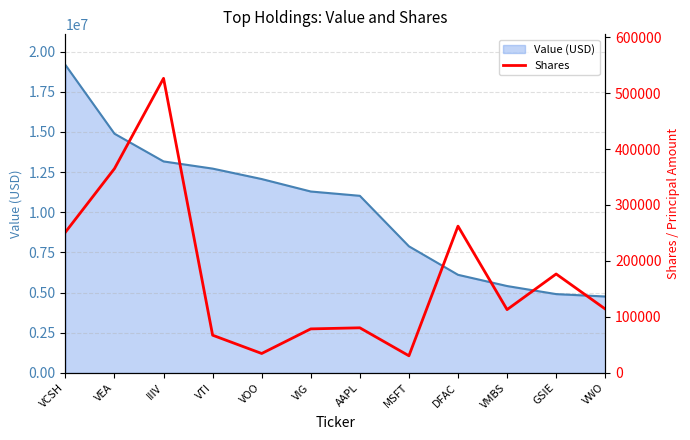

How many values in the Value (USD) series exceed 11295000?

5